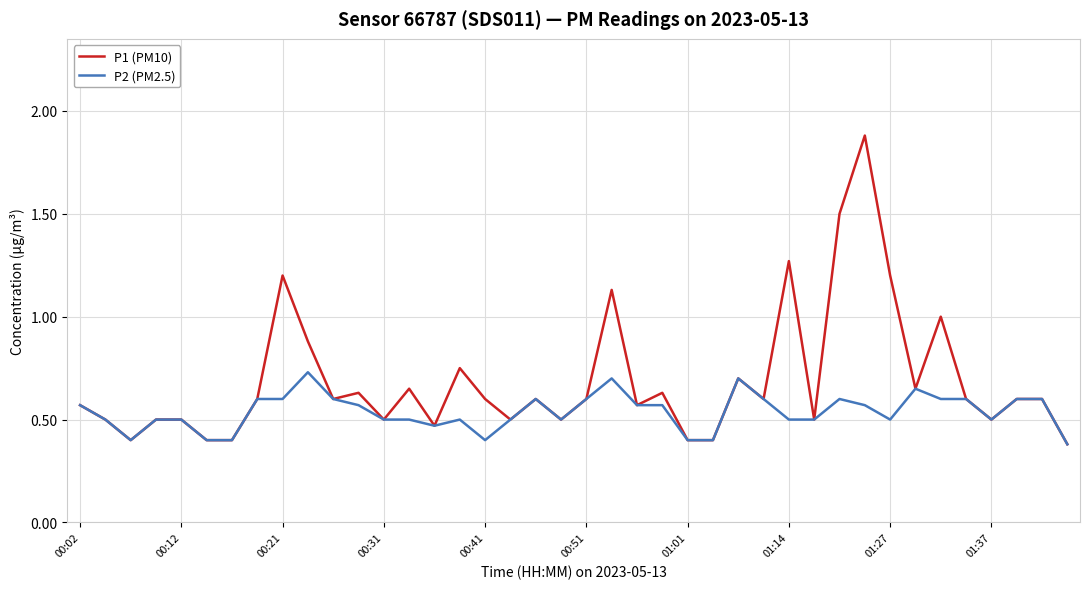

List the series in order of their overall mean, highest first.

P1 (PM10), P2 (PM2.5)